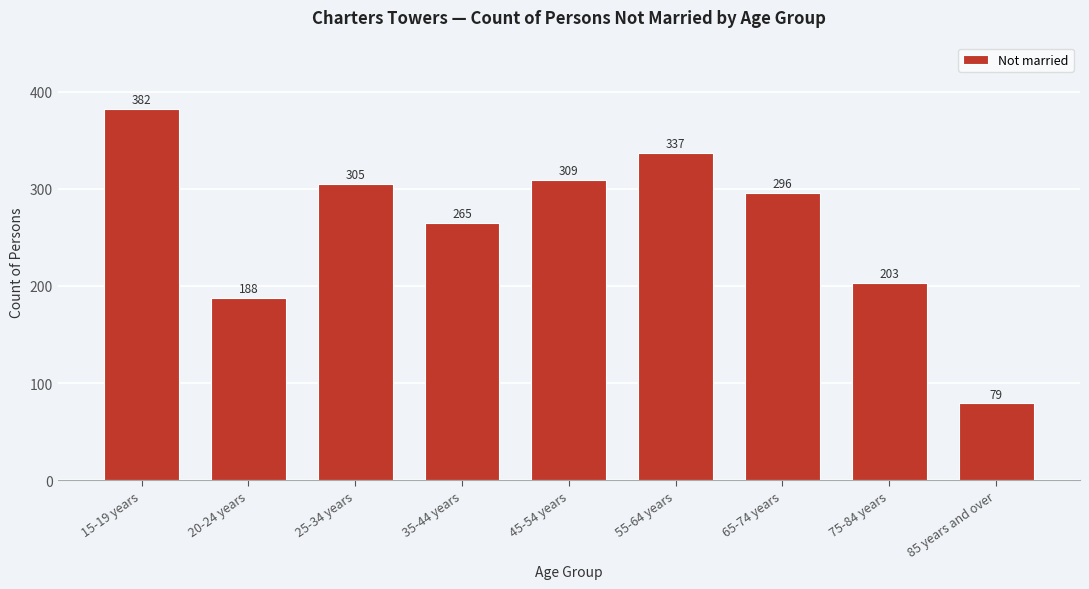

Reading right to left, what are all the values shown in this chart?

79	203	296	337	309	265	305	188	382